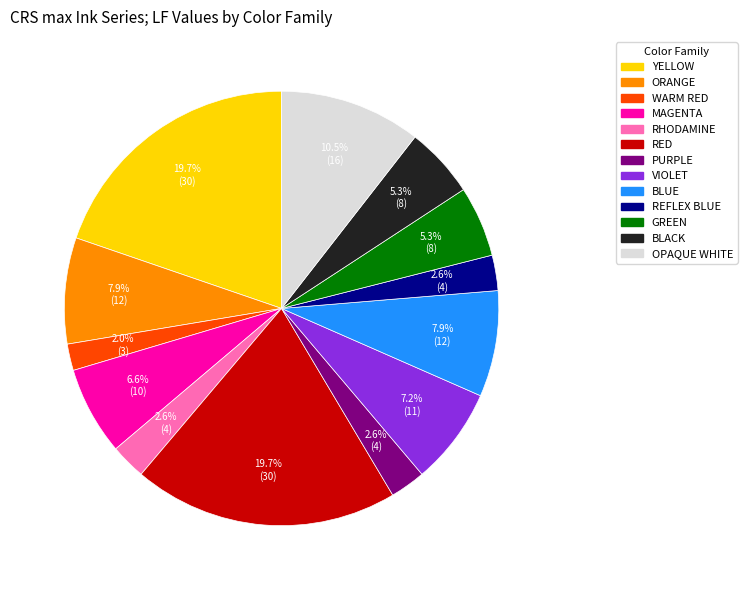

Does any single category account for the majority?

No